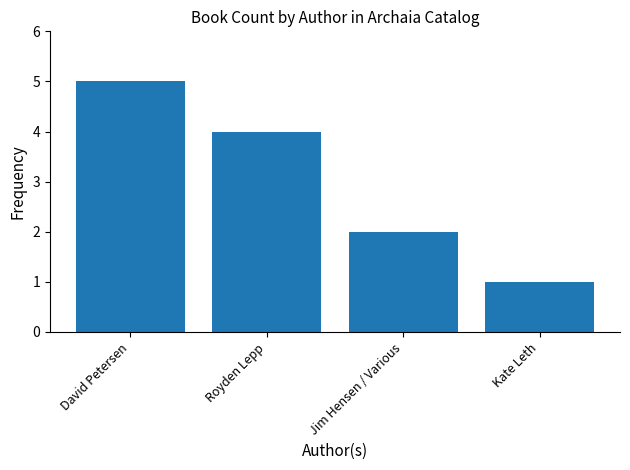

Rank the categories by value from highest to lowest.

David Petersen, Royden Lepp, Jim Hensen / Various, Kate Leth